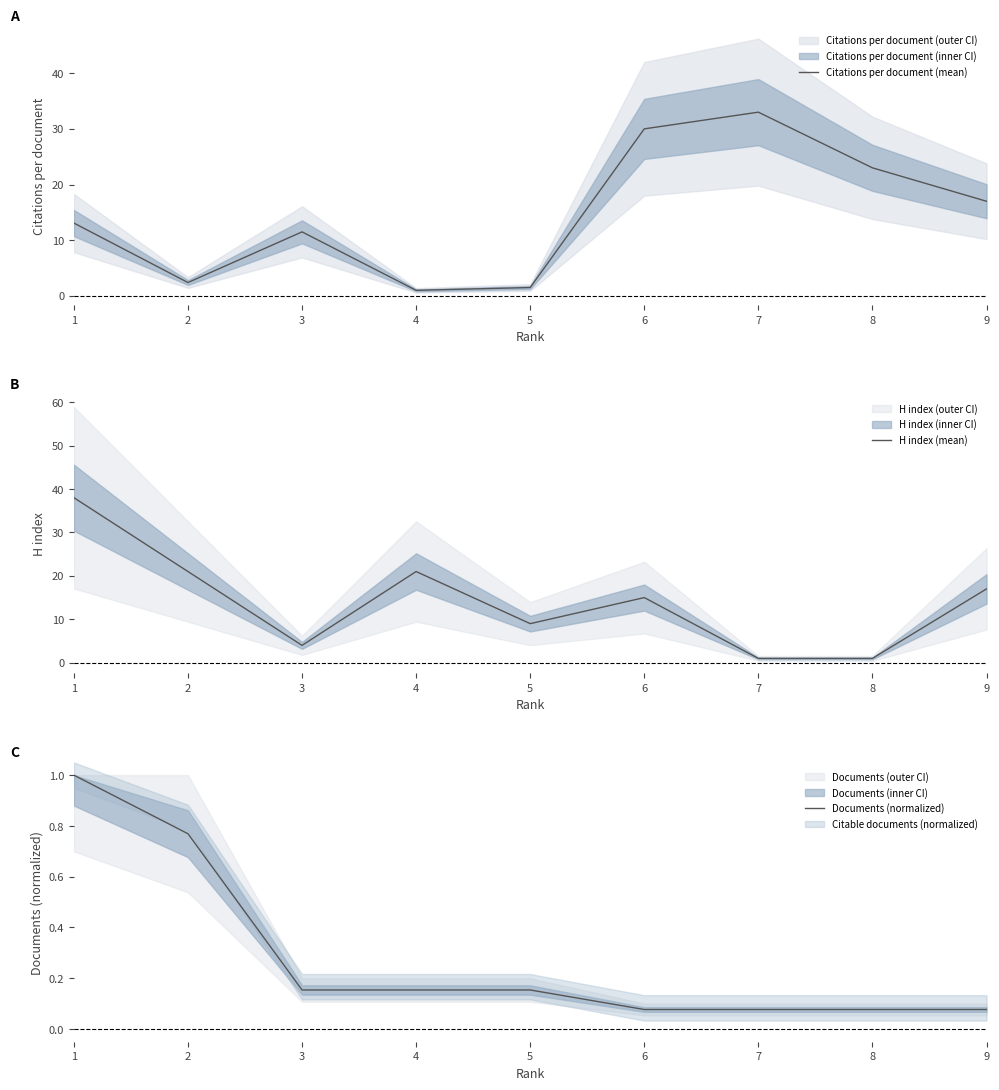

What is the lowest value of the H index (mean) series?

1